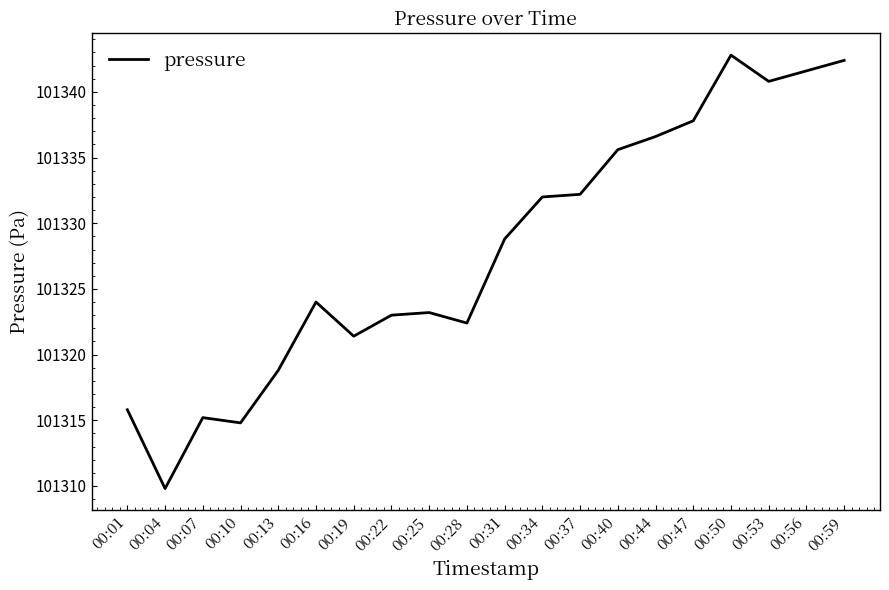

What is the difference between the maximum and minimum values?

33.0